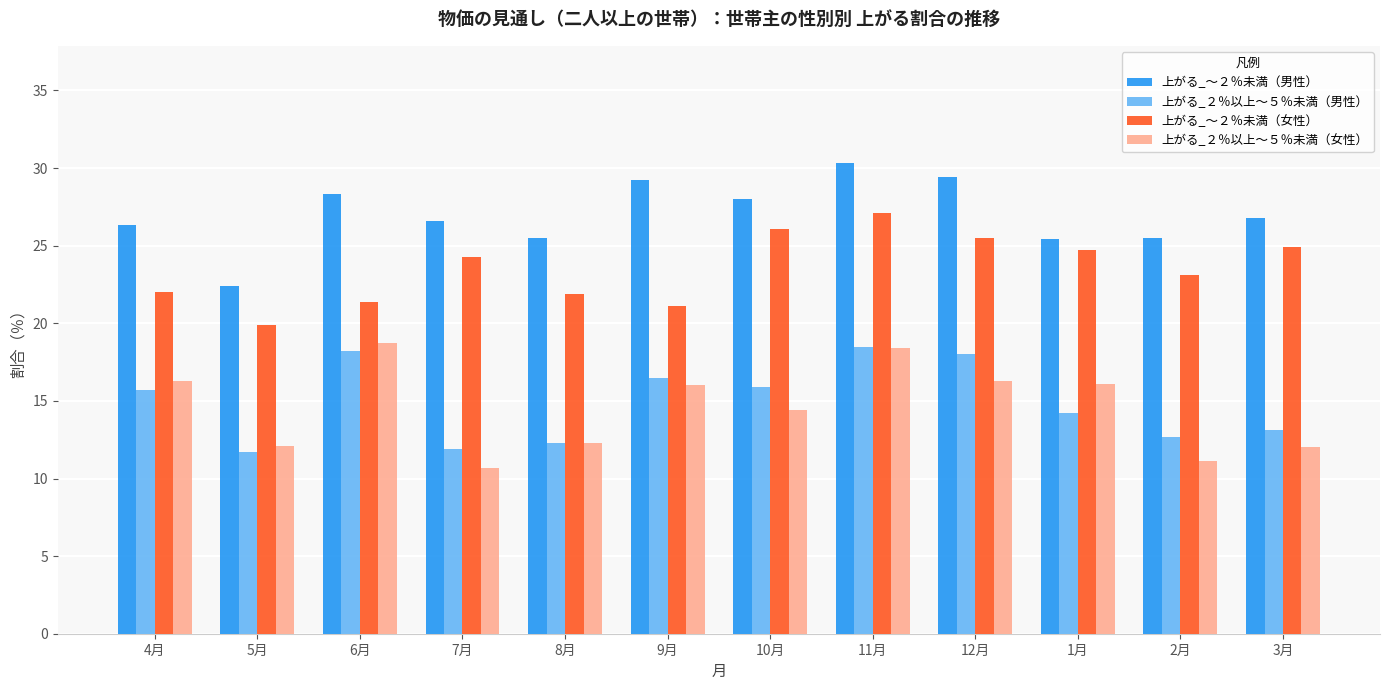

True or false: 上がる_～２％未満（男性） has a value of 12.0 at 2月.

False